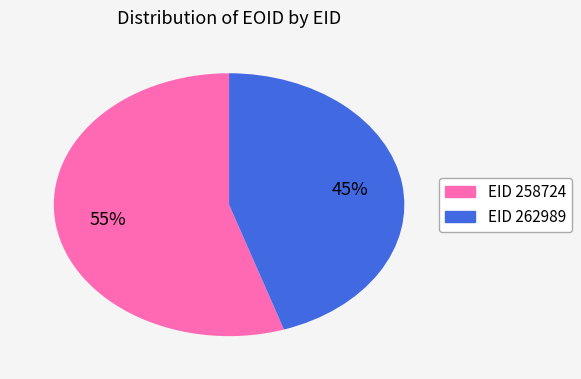

To the nearest percent, what is the average slice percentage?

50%